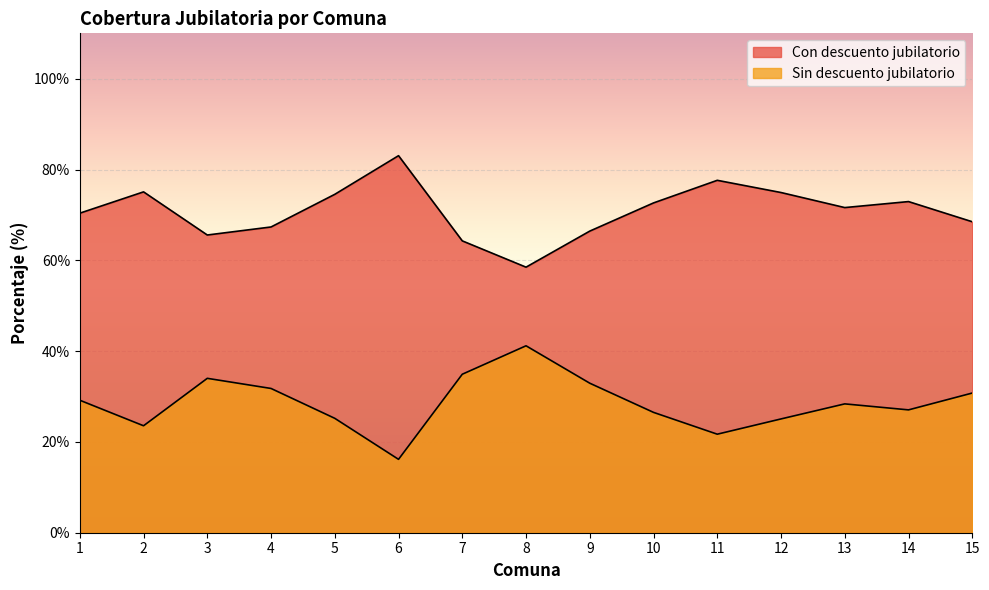

At which category does Sin descuento jubilatorio reach its first local peak?

3